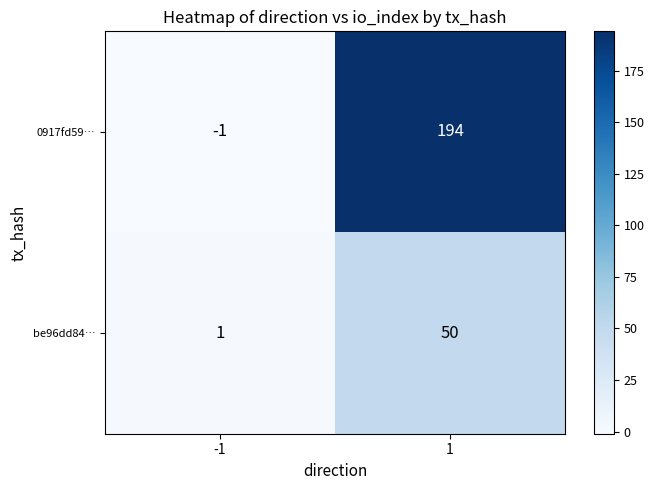

What is the total value across all series at 1?

244